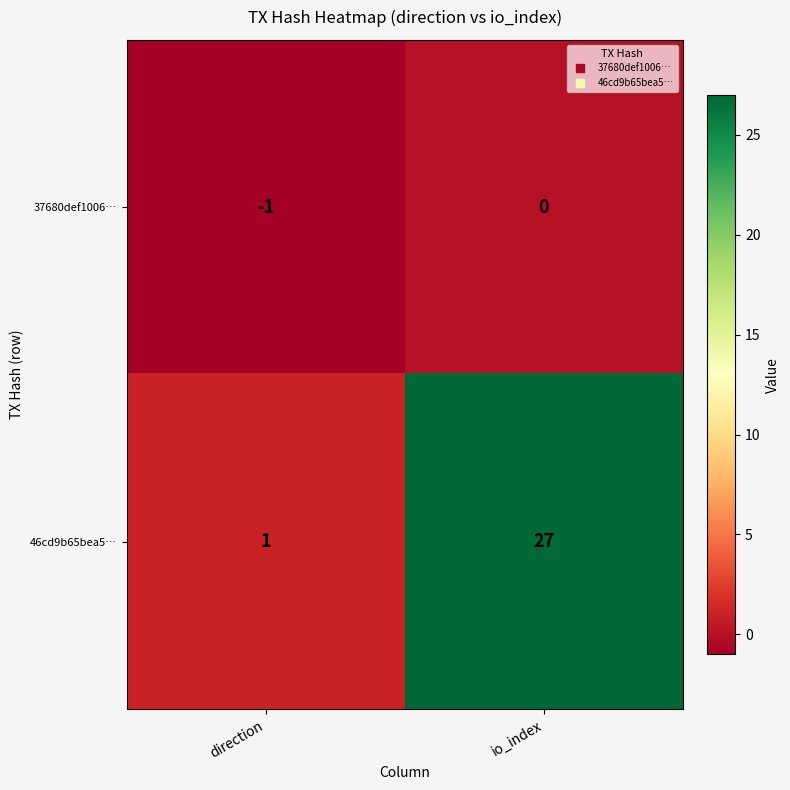

Which category has the lowest value across all series?

direction